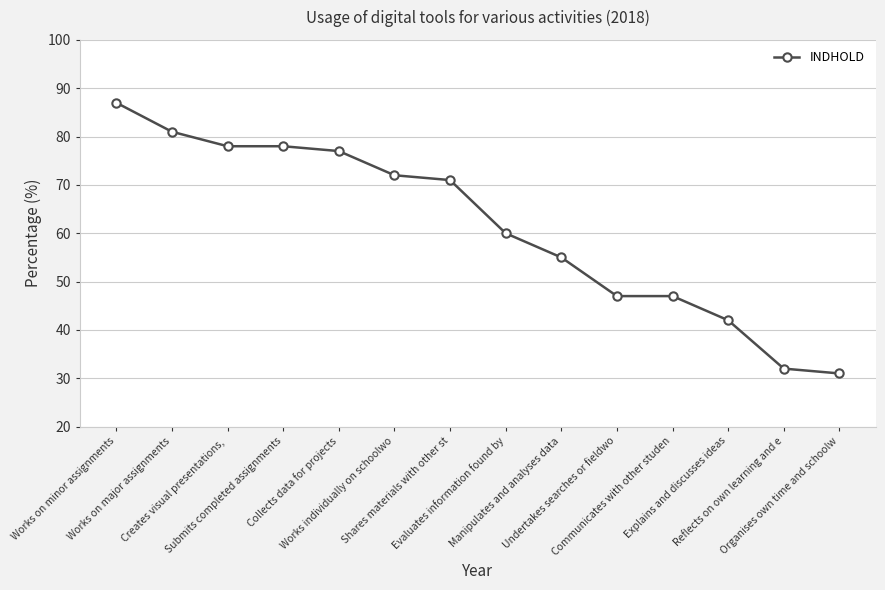

What is the label of the 11th point from the left?

Communicates with other studen